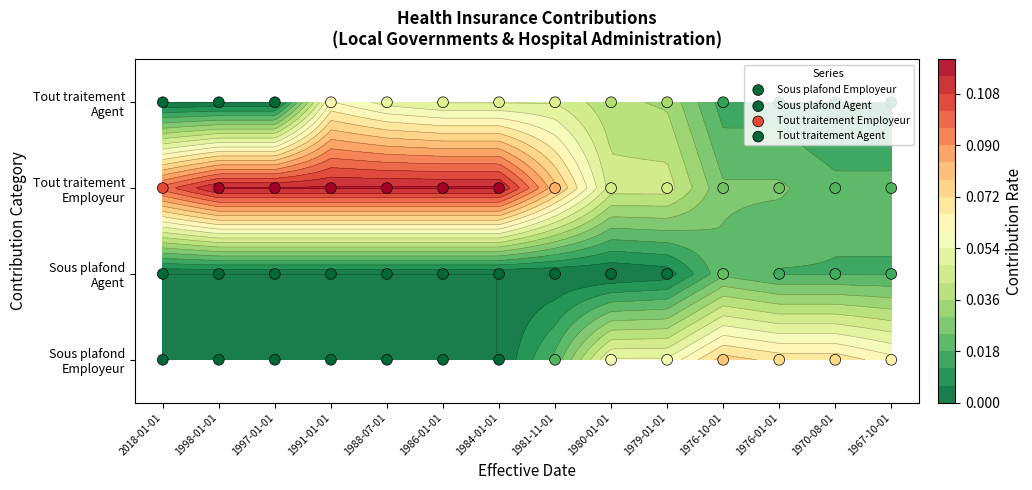

Which series has the largest range (max minus min)?

Sous plafond Employeur